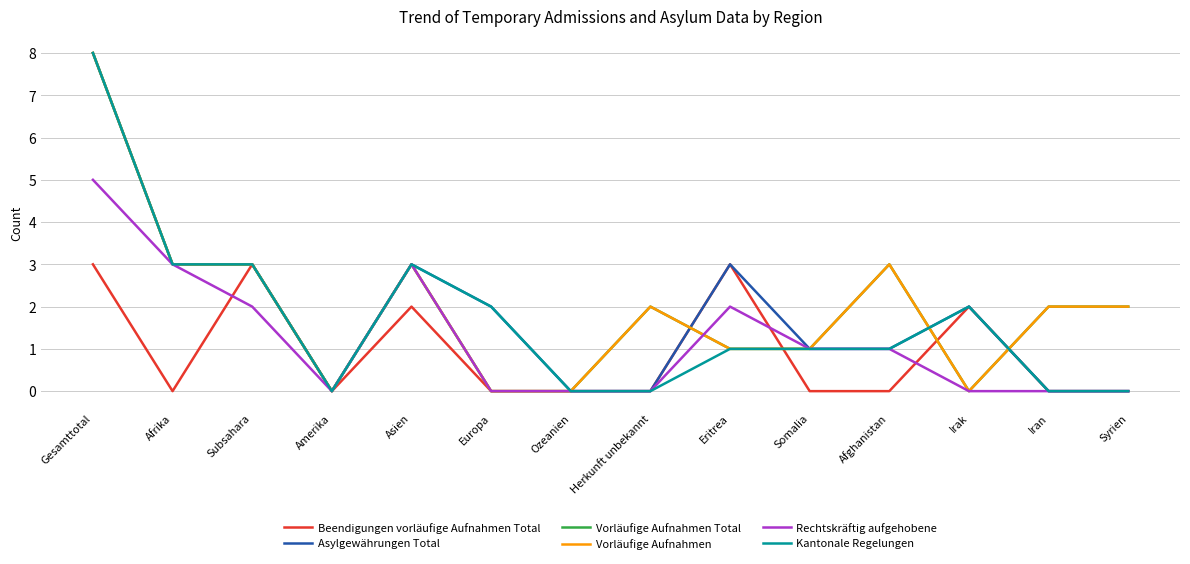

How many intersections are there between Rechtskräftig aufgehobene and Vorläufige Aufnahmen?

1